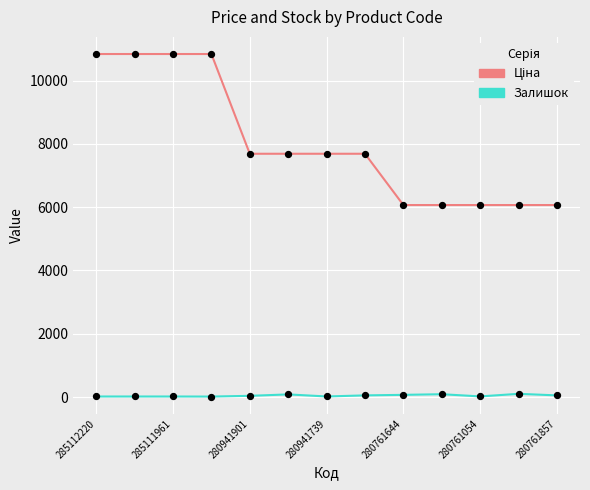

What is the greatest value displayed?

10840.1